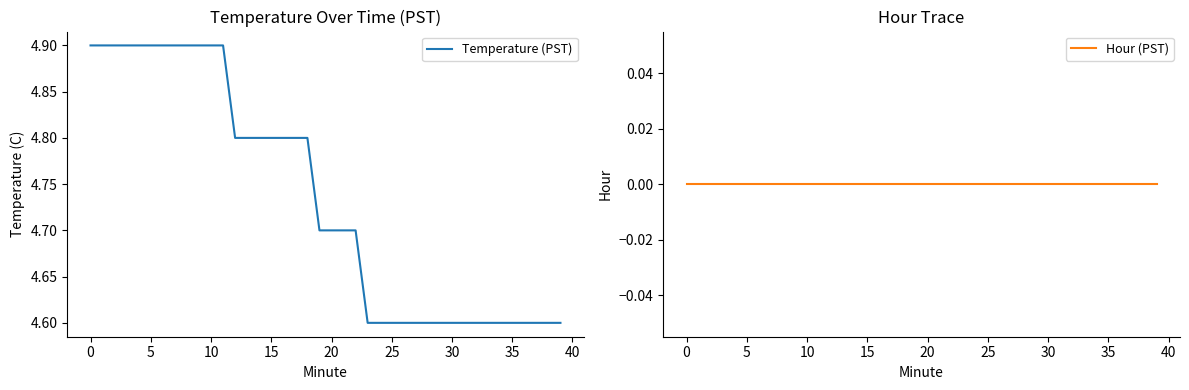

True or false: Temperature (PST) has more than 2 interior local peaks.

False